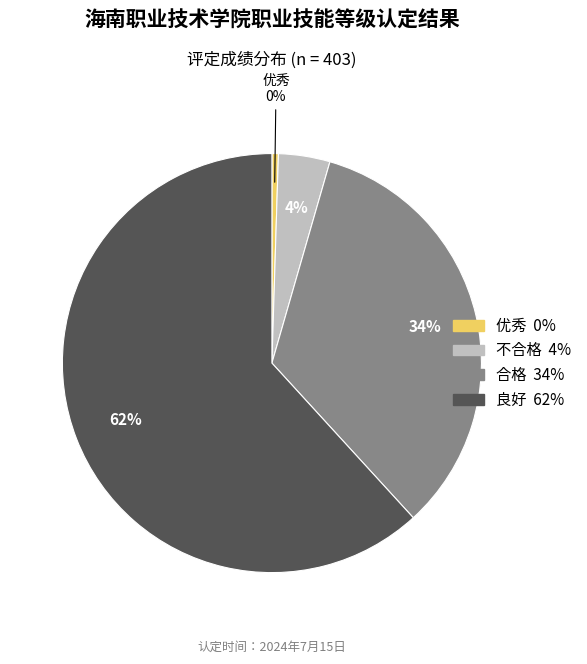

Does 良好 account for over 50% of the chart?

Yes